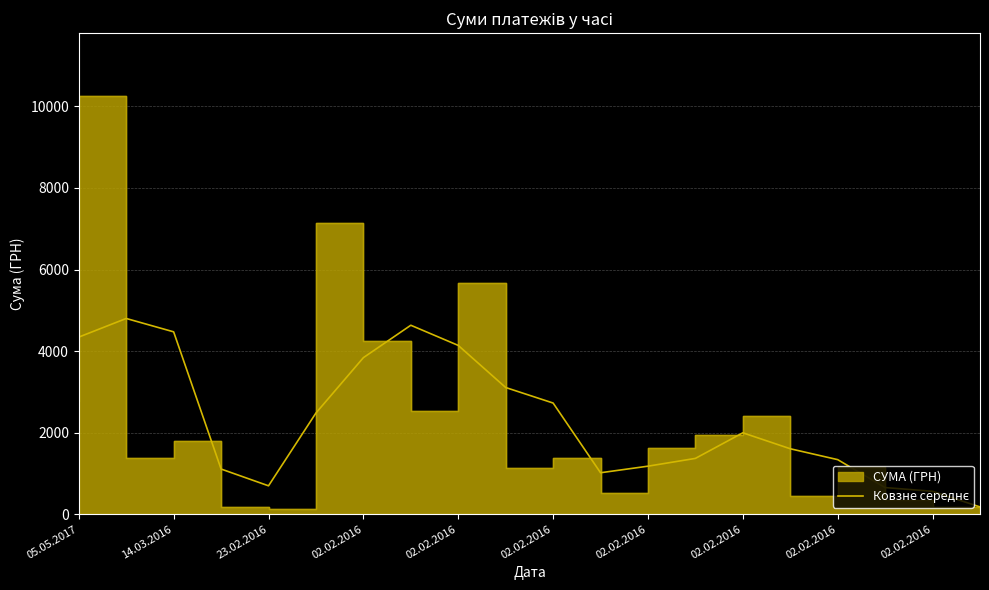

Reading left to right, what are all the values shown in this chart?

4342.5	4799.3	4471.6	1107.5	695.9	2480.9	3838.4	4633.2	4138.8	3106.3	2725.6	1016.1	1177.3	1368.2	1995.8	1604.3	1337.5	652.9	561.1	177.8